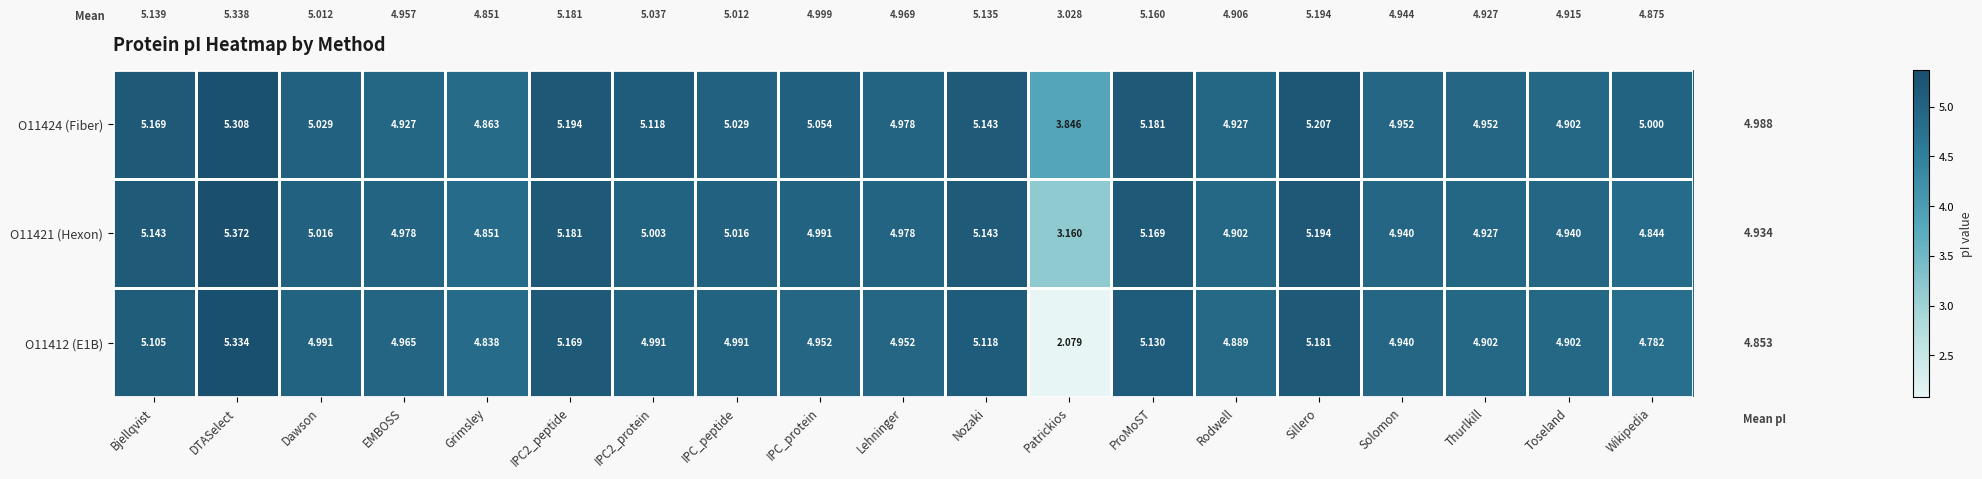

Count the number of data series in this chart.

3